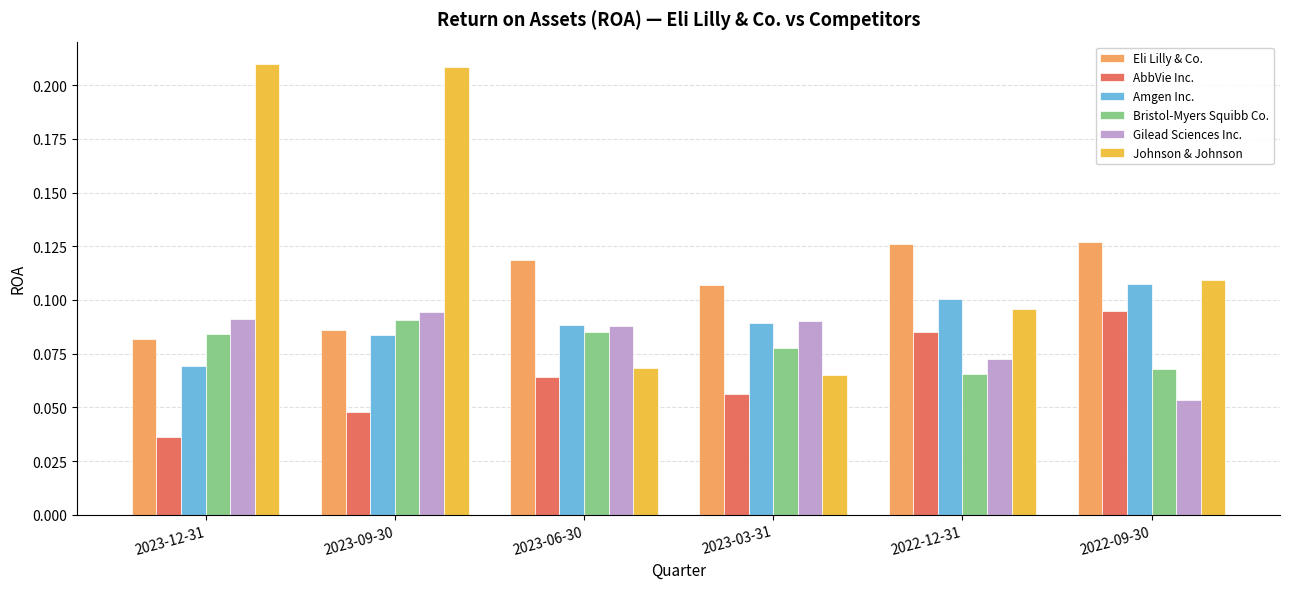

The value of AbbVie Inc. at 2022-09-30 is 0.1. True or false?

True